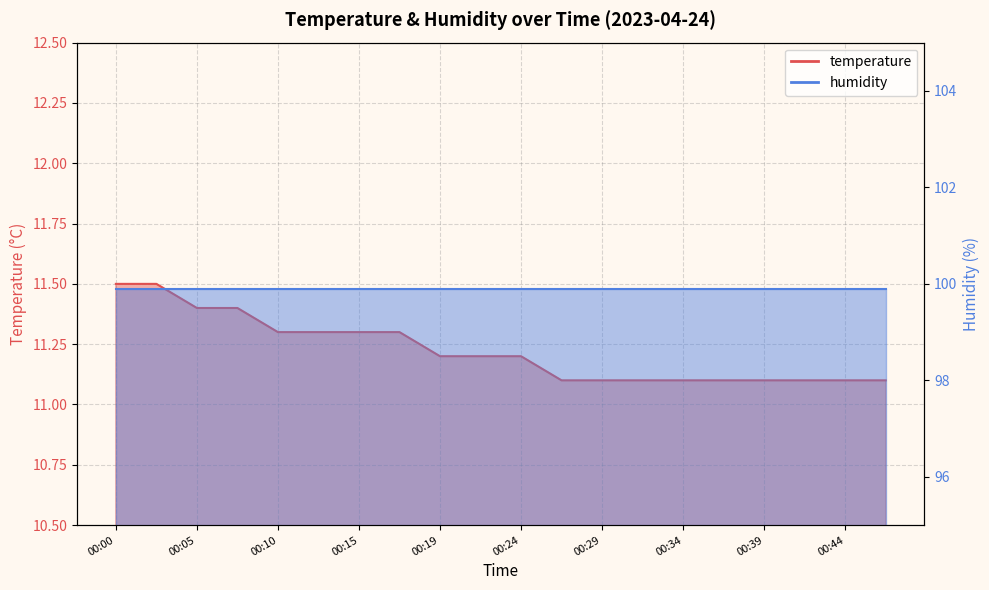

Reading left to right, what are all the values shown in this chart?

00:00=11.5	00:02=11.5	00:05=11.4	00:07=11.4	00:10=11.3	00:12=11.3	00:15=11.3	00:17=11.3	00:19=11.2	00:22=11.2	00:24=11.2	00:27=11.1	00:29=11.1	00:32=11.1	00:34=11.1	00:37=11.1	00:39=11.1	00:41=11.1	00:44=11.1	00:46=11.1